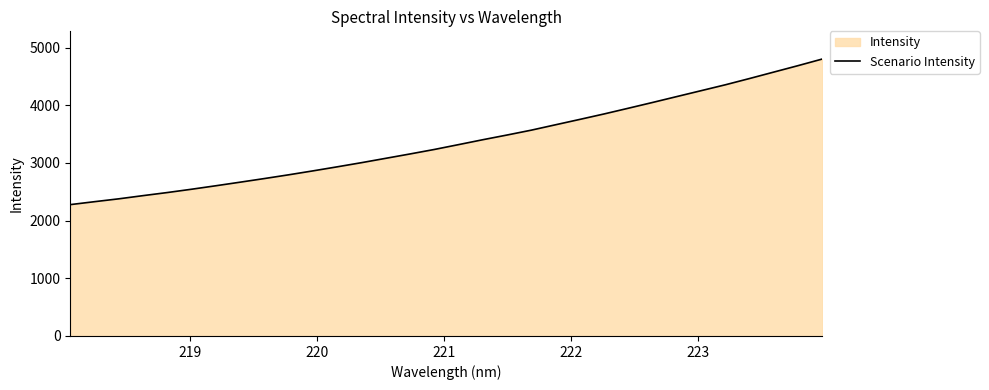

What is the smallest value displayed?

2277.0